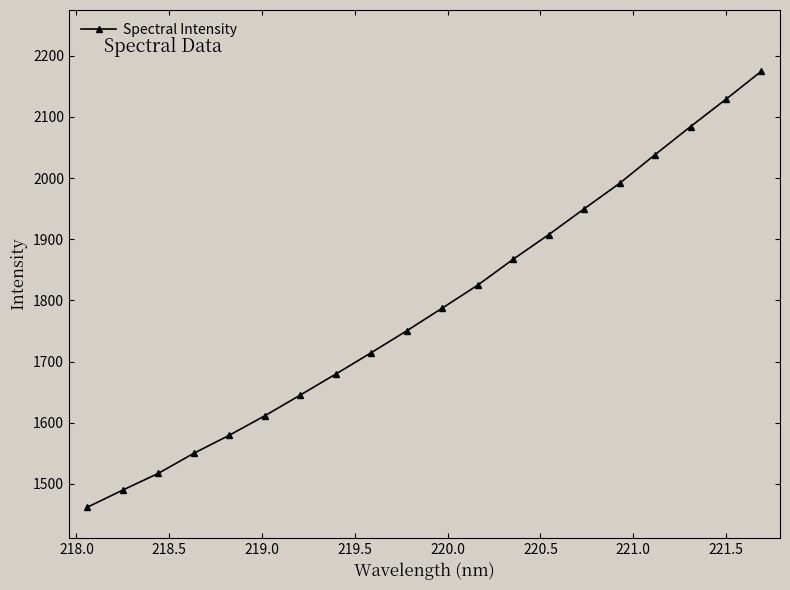

Reading left to right, transcribe all the data shown in this chart.

1462.0	1490.0	1517.3	1550.2	1579.6	1611.5	1645.4	1679.7	1714.7	1750.4	1787.5	1825.1	1867.4	1907.6	1949.8	1991.6	2038.4	2084.3	2129.0	2174.9